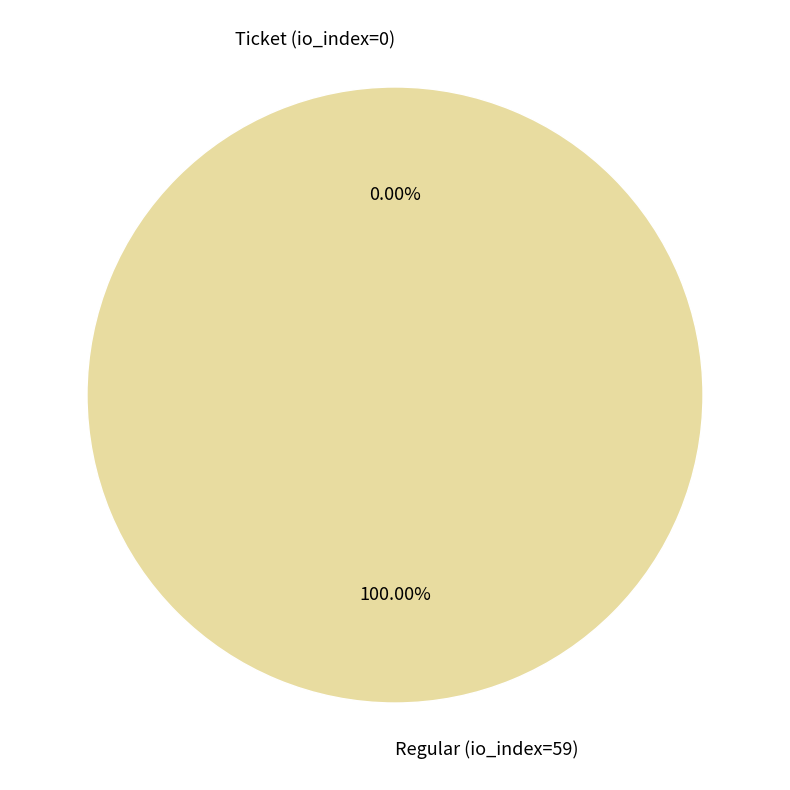

True or false: Ticket (io_index=0) accounts for 0% of the total.

True